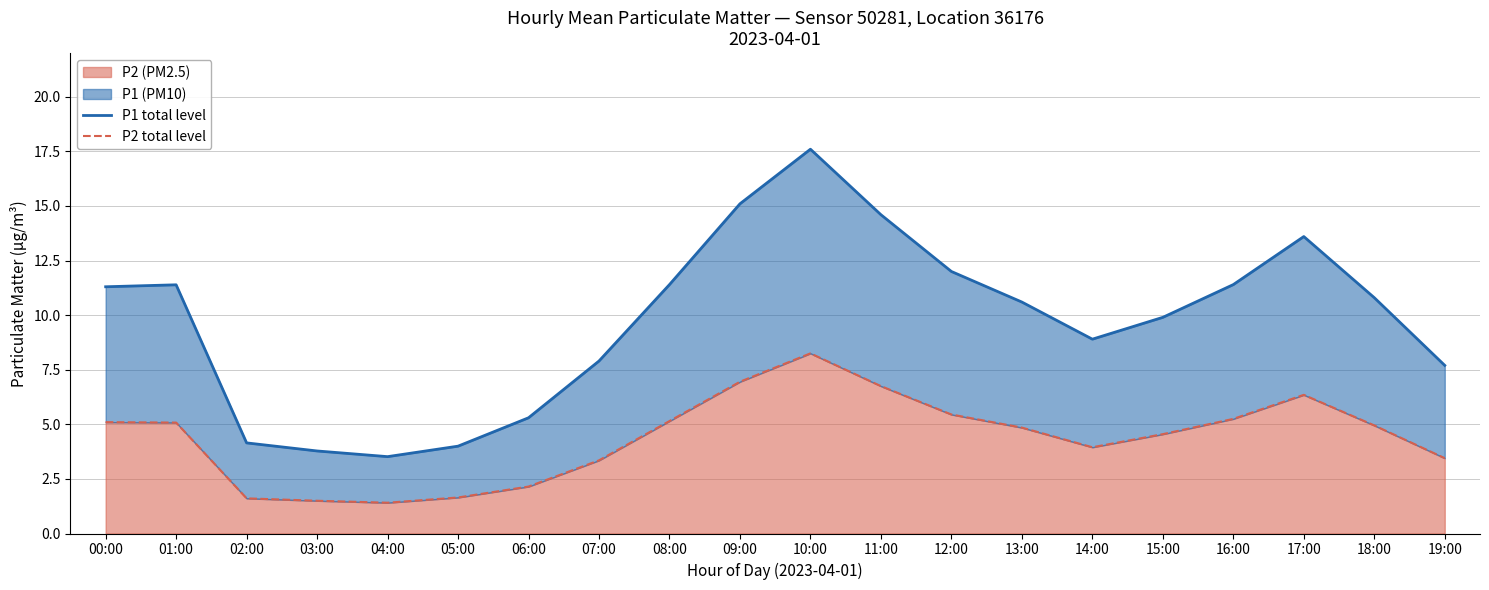

What is the difference between the second highest and minimum values in the P1 total level series?

11.6